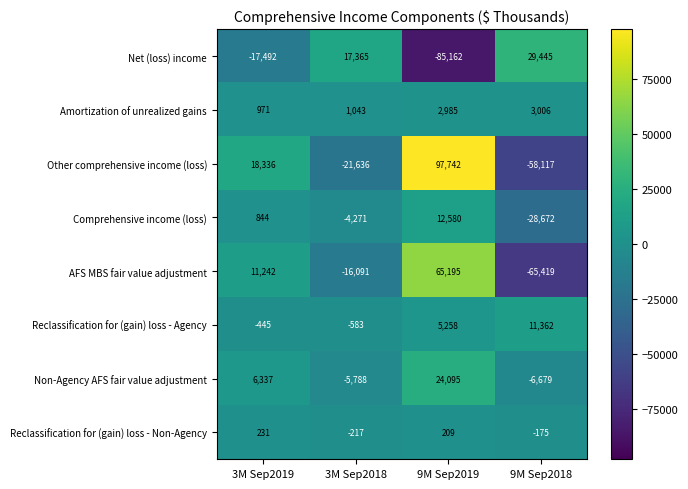

What is the approximate value of Comprehensive income (loss) at 3M Sep2019, to the nearest 100?

800